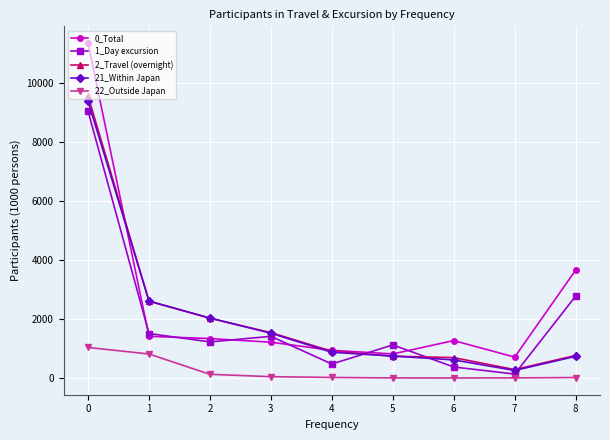

Which series has the largest total across all categories?

0_Total